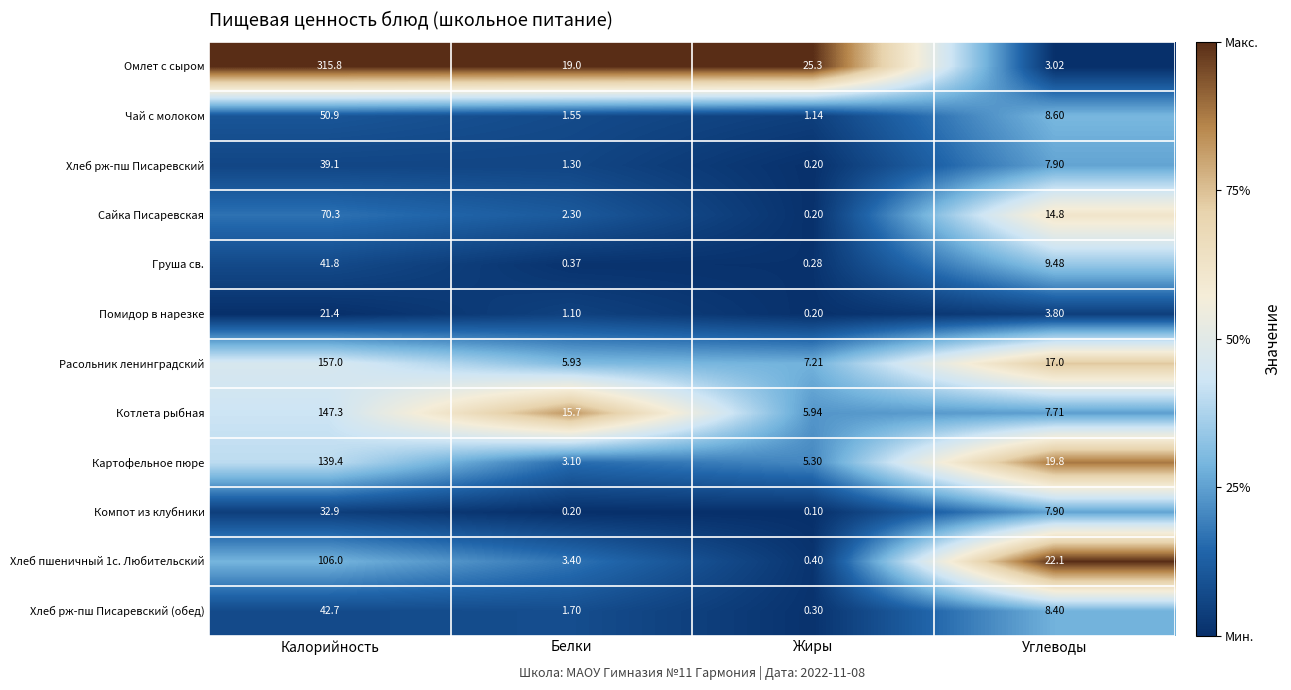

How many series are shown in this chart?

12